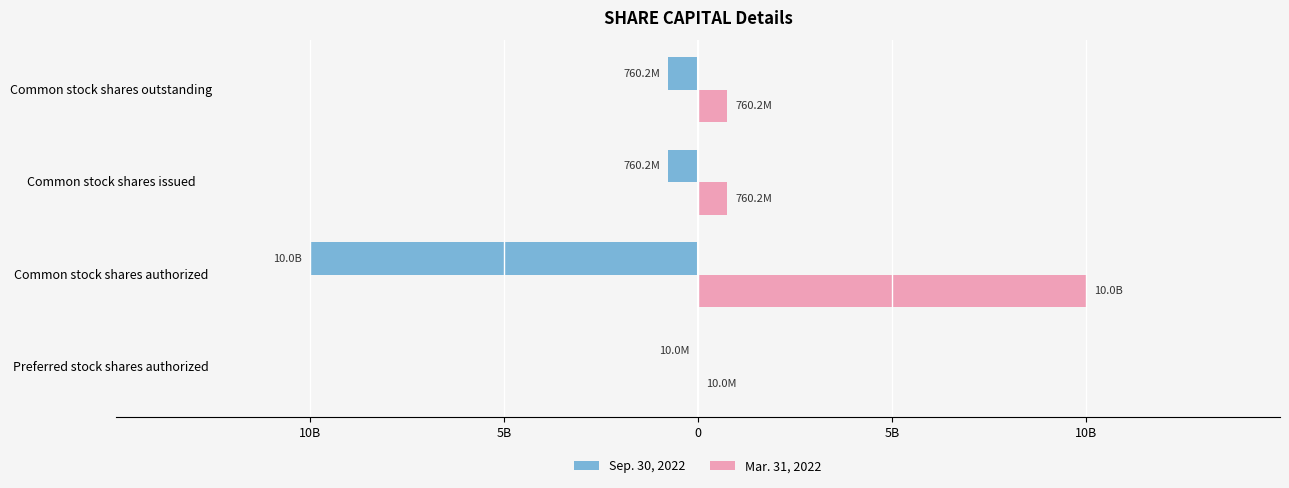

List the series in order of their peak value, highest first.

Mar. 31, 2022, Sep. 30, 2022